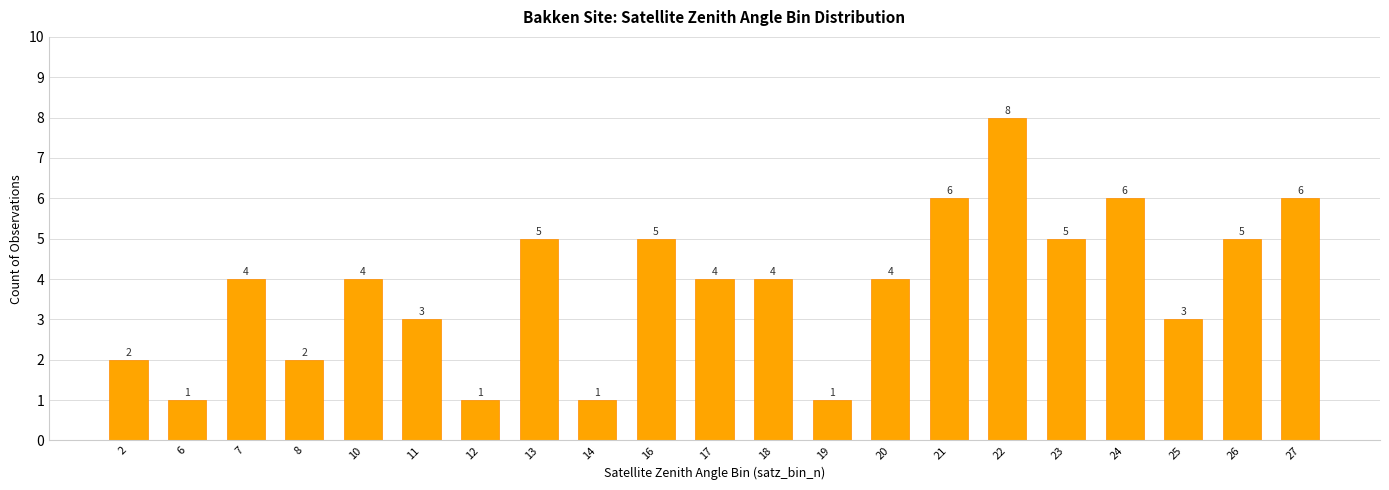

Count the values in the range 2 to 5.

13